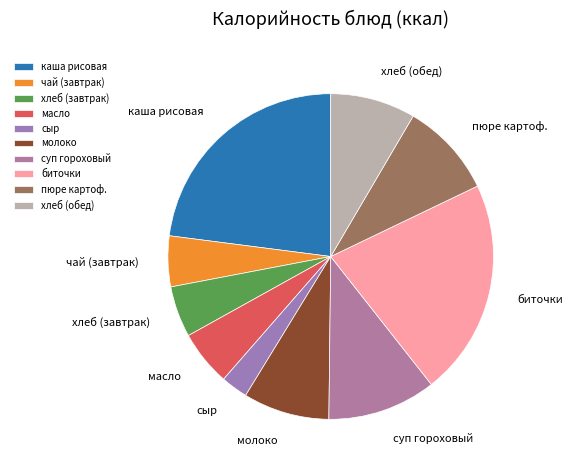

Approximately how many times larger is the value at пюре картоф. compared to масло?

1.7